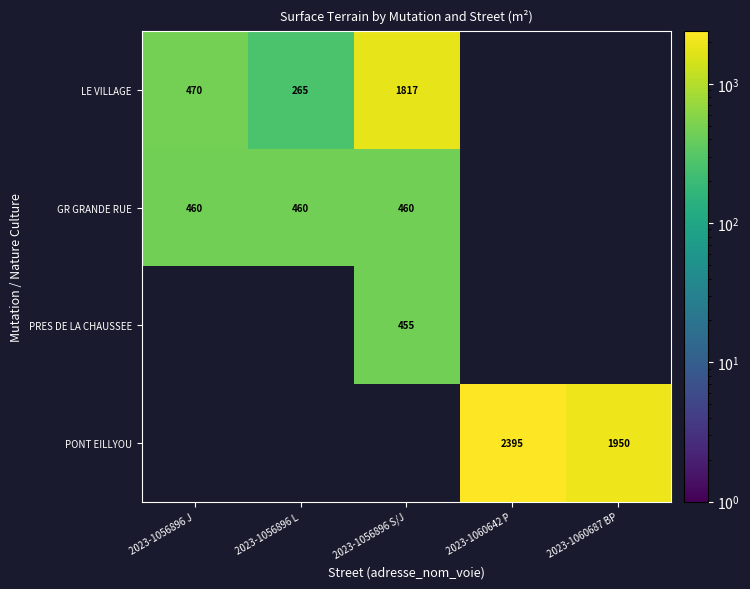

What is the average value of the PRES DE LA CHAUSSEE series?

91